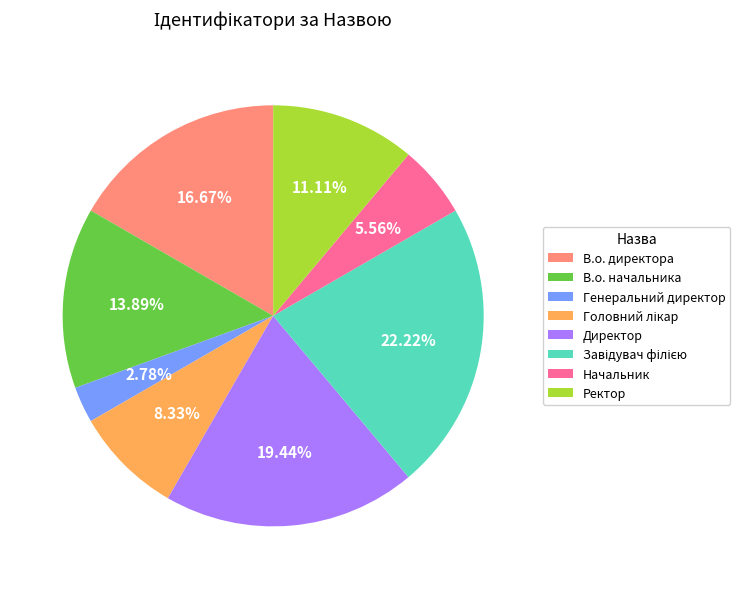

Count the number of slices in the pie.

8